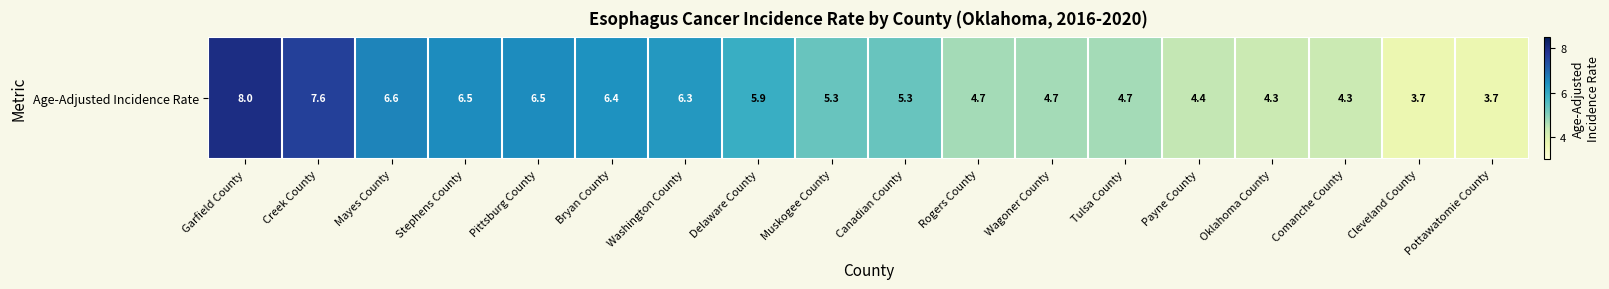

What is the difference between the maximum and minimum values?

4.3